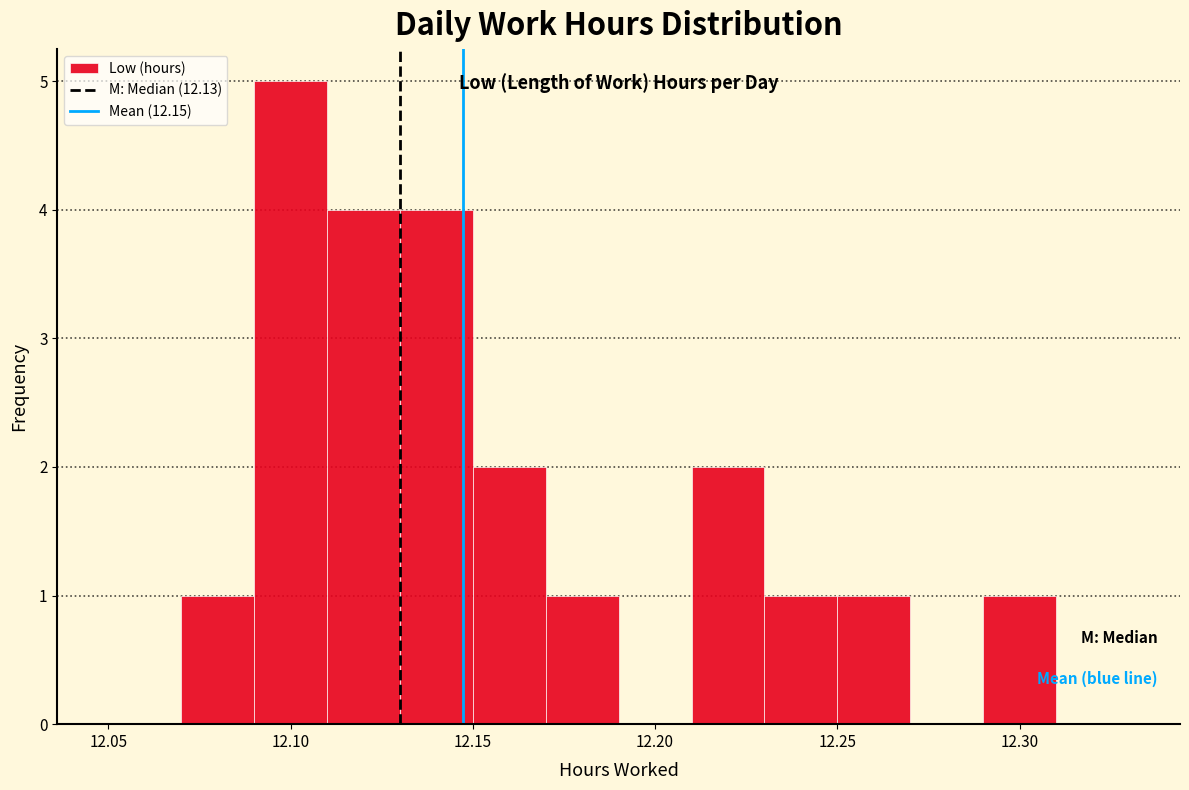

What is the height of the bar covering 12.21 to 12.23 on the x-axis? The values are not printed on the chart, so give them approximately, as read against the axis.

2